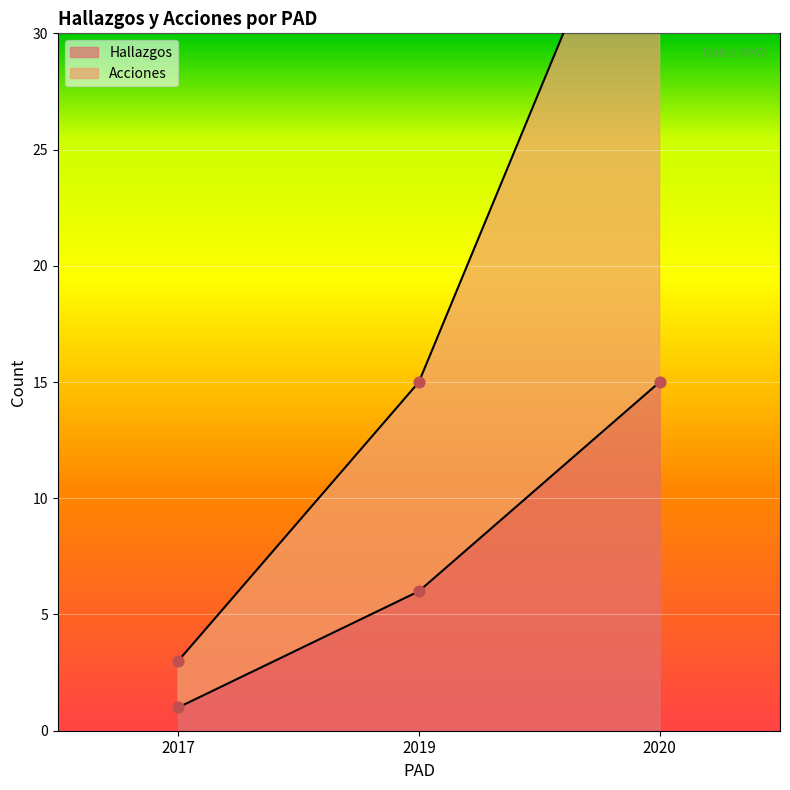

Which series reaches the minimum Y coordinate?

Hallazgos